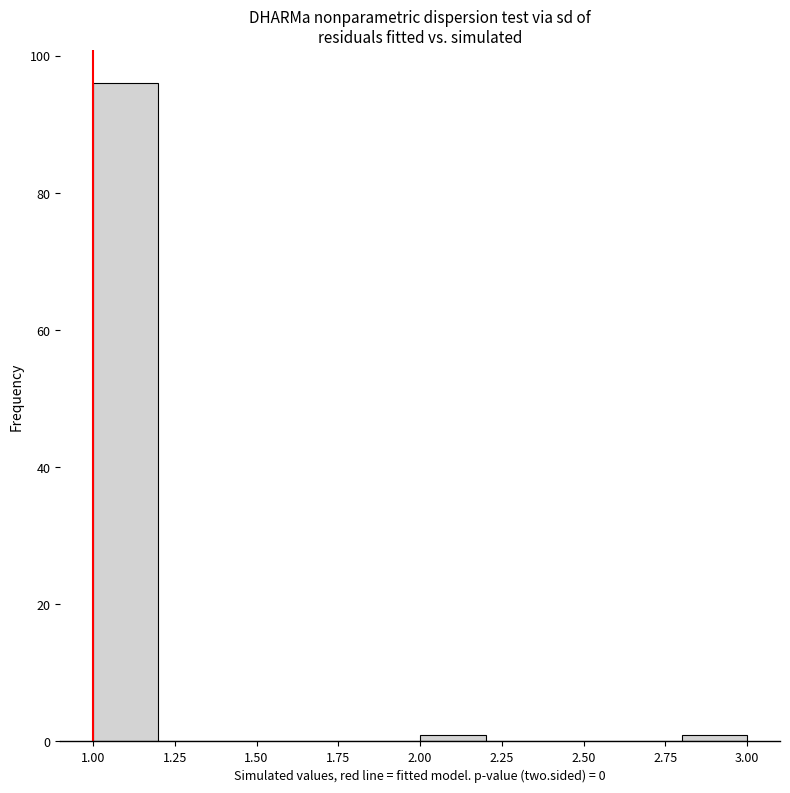

Reading left to right, list every bar in this chart as the range it spans on the x-axis followed by its height. The values are not printed on the chart, so give them approximately, as read against the axis.

1.0 to 1.2: 96
1.2 to 1.4: 0
1.4 to 1.6: 0
1.6 to 1.8: 0
1.8 to 2.0: 0
2.0 to 2.2: under 2
2.2 to 2.4: 0
2.4 to 2.6: 0
2.6 to 2.8: 0
2.8 to 3.0: under 2